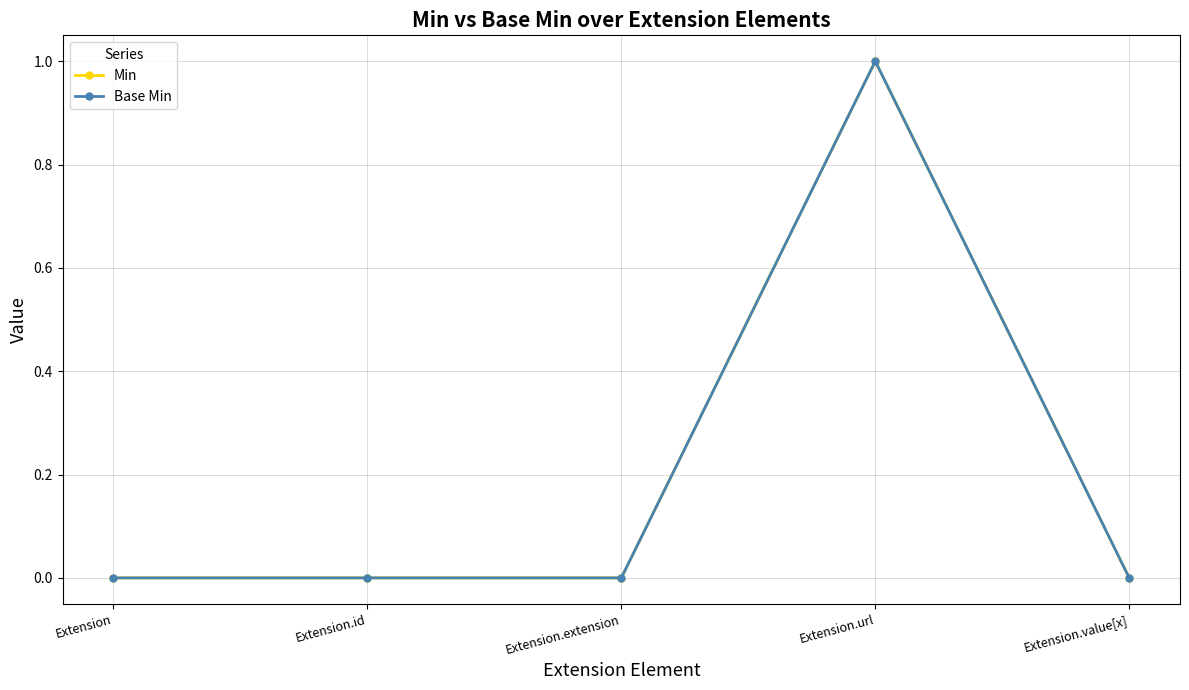

At how many categories does at least one series exceed 0?

1